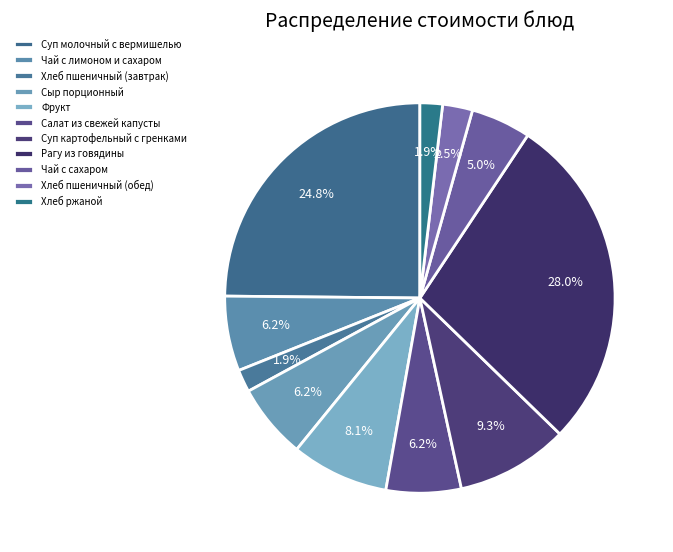

Does Хлеб пшеничный (завтрак) account for over 50% of the chart?

No